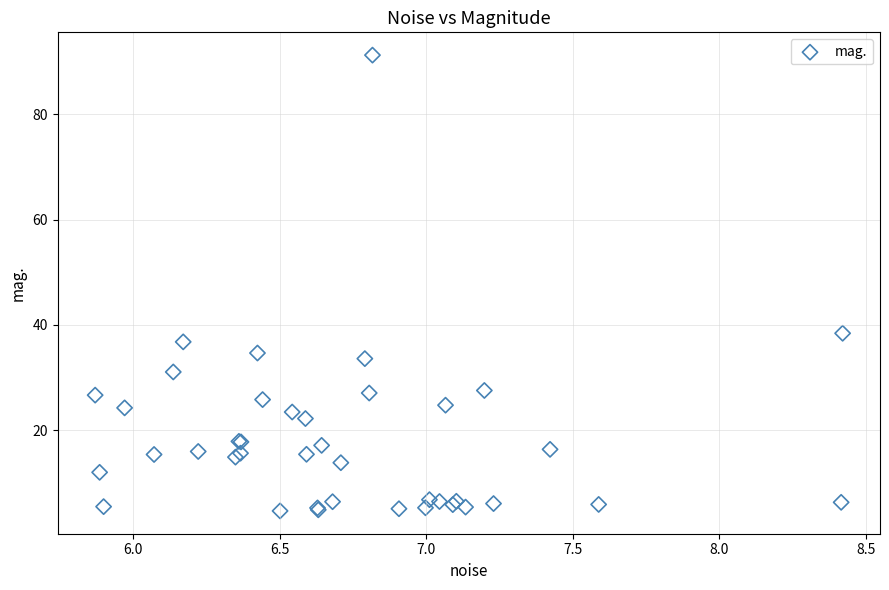

What Y value in the scatter plot is closest to 47?

38.4